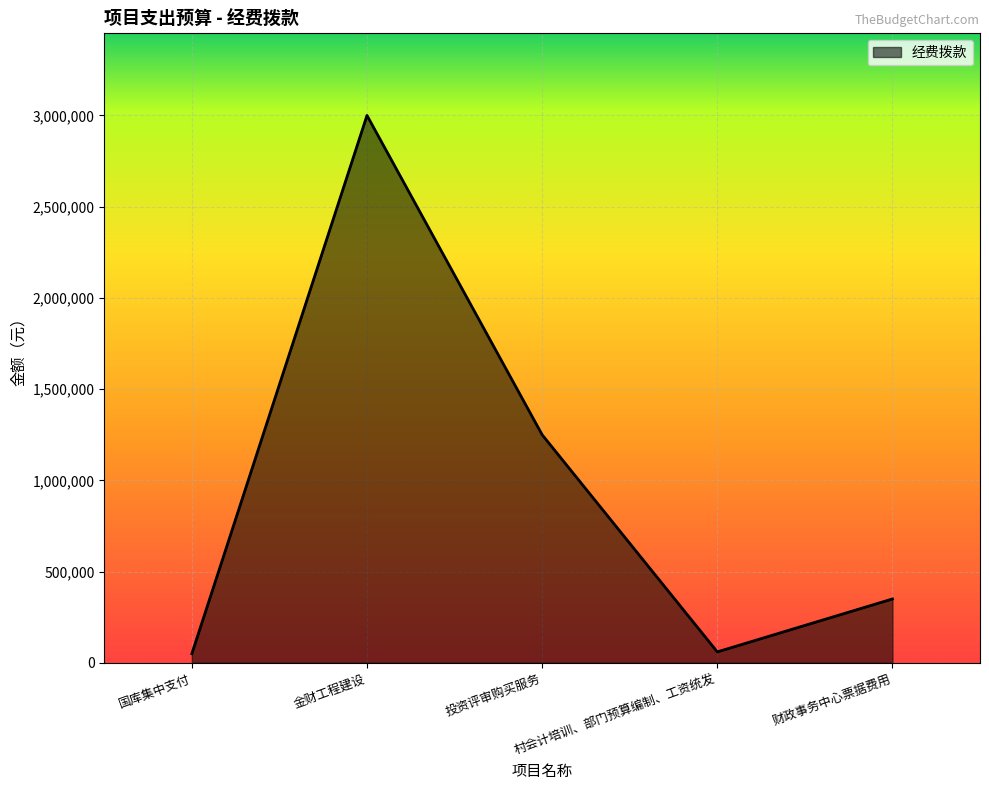

At which label is the value closest to 1525000?

投资评审购买服务